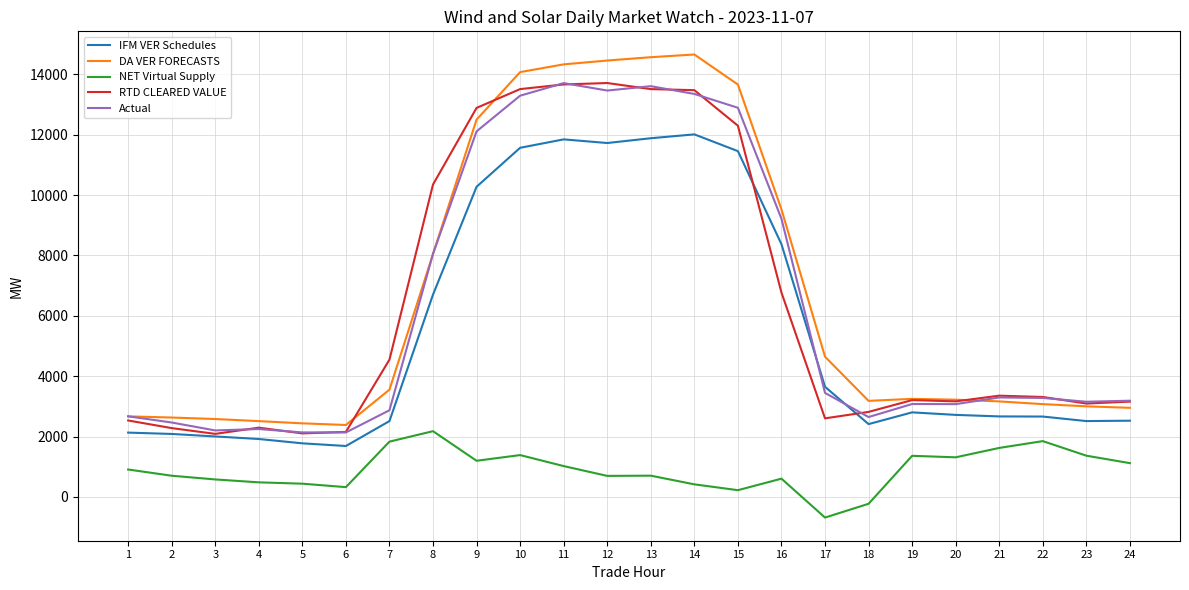

What is the maximum value for DA VER FORECASTS?

14655.6